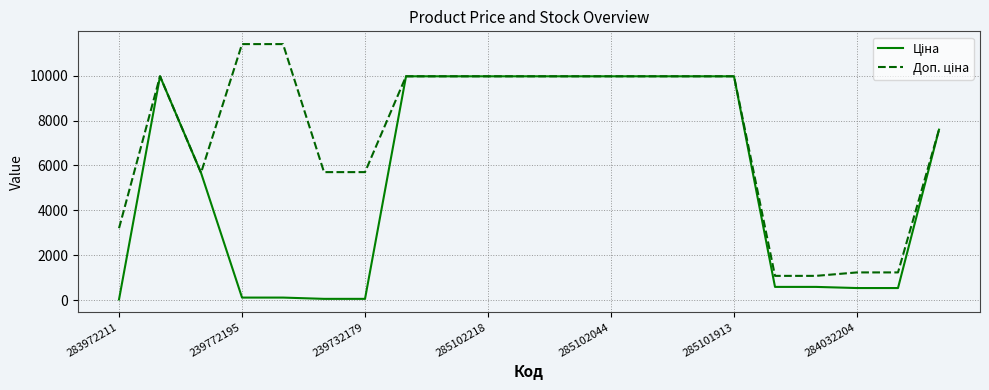

What is the greatest value displayed?

11410.0